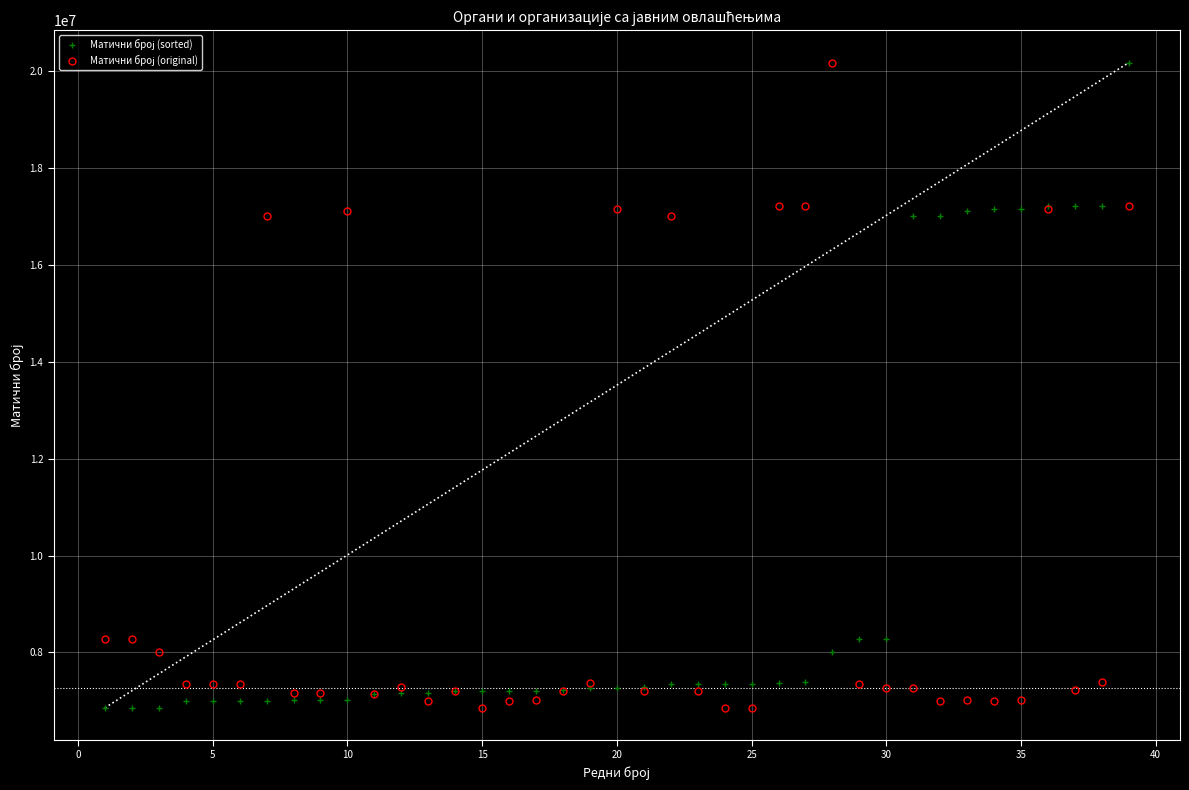

What is the smallest value displayed?

6856535